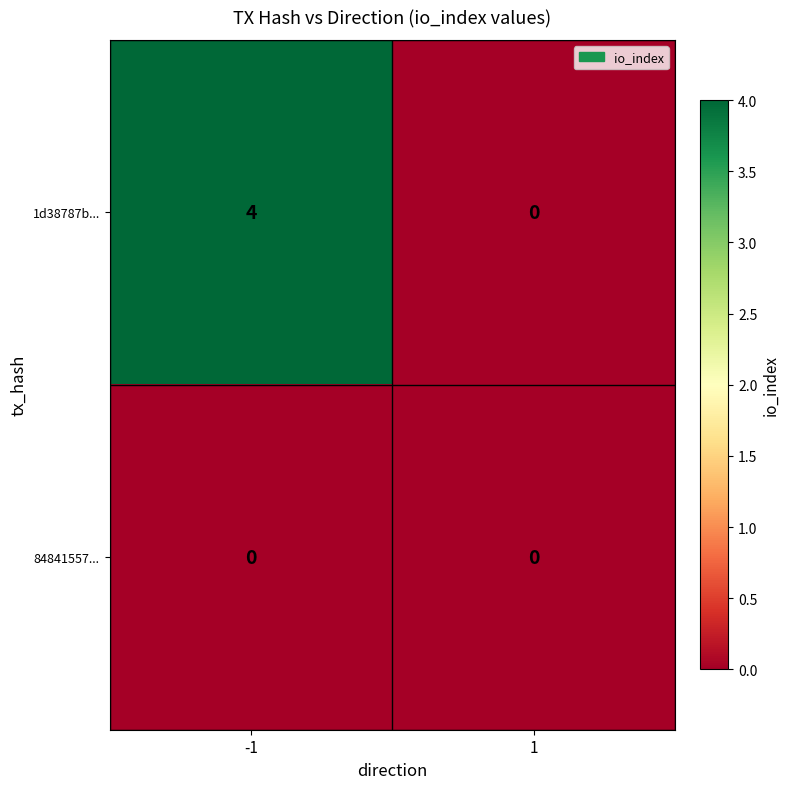

At which category is the sum across all series the highest?

-1